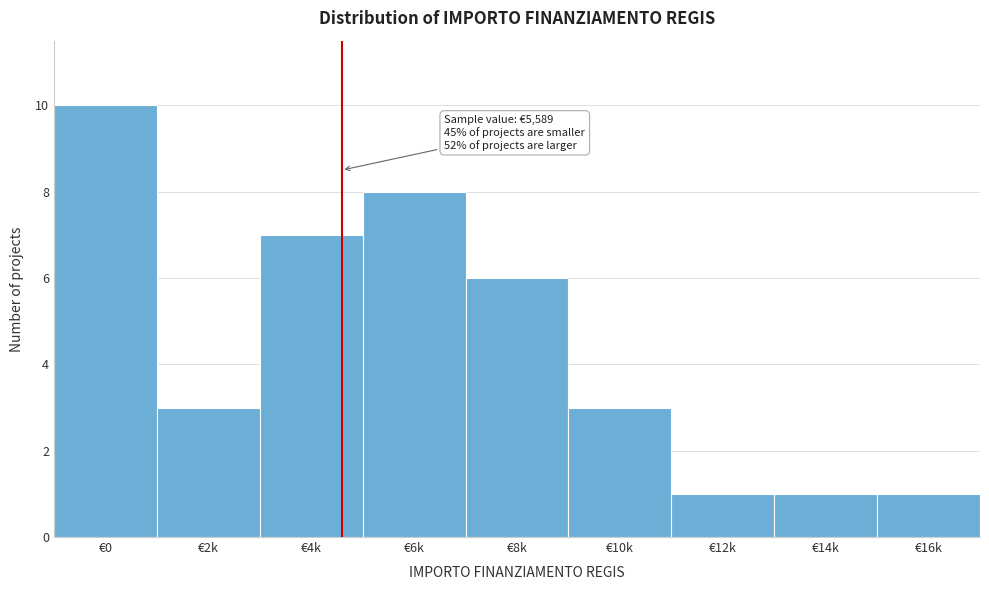

Reading left to right, extract all data points from this chart.

10	3	7	8	6	3	1	1	1